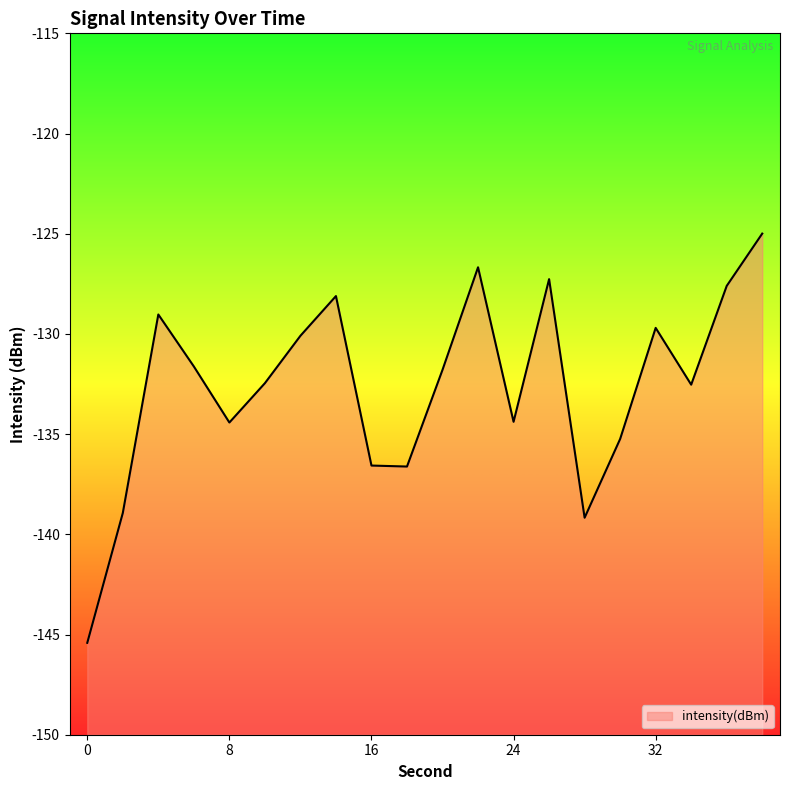

Reading left to right, transcribe all the data shown in this chart.

0=-145.4	2=-138.9	4=-129.0	6=-131.6	8=-134.4	10=-132.5	12=-130.1	14=-128.1	16=-136.6	18=-136.6	20=-131.8	22=-126.7	24=-134.4	26=-127.3	28=-139.2	30=-135.2	32=-129.7	34=-132.5	36=-127.6	38=-125.0